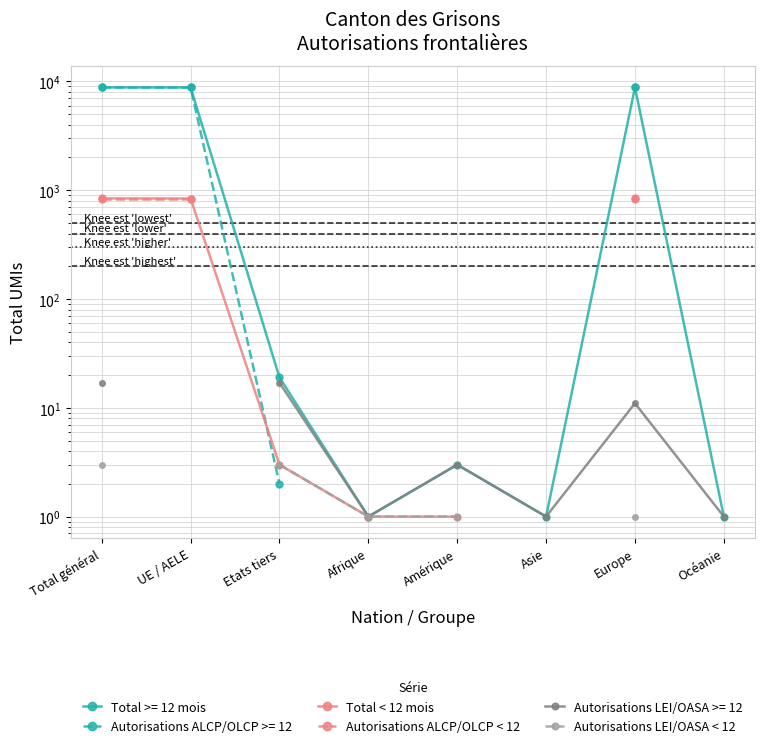

What is the label of the 6th point from the right?

Etats tiers